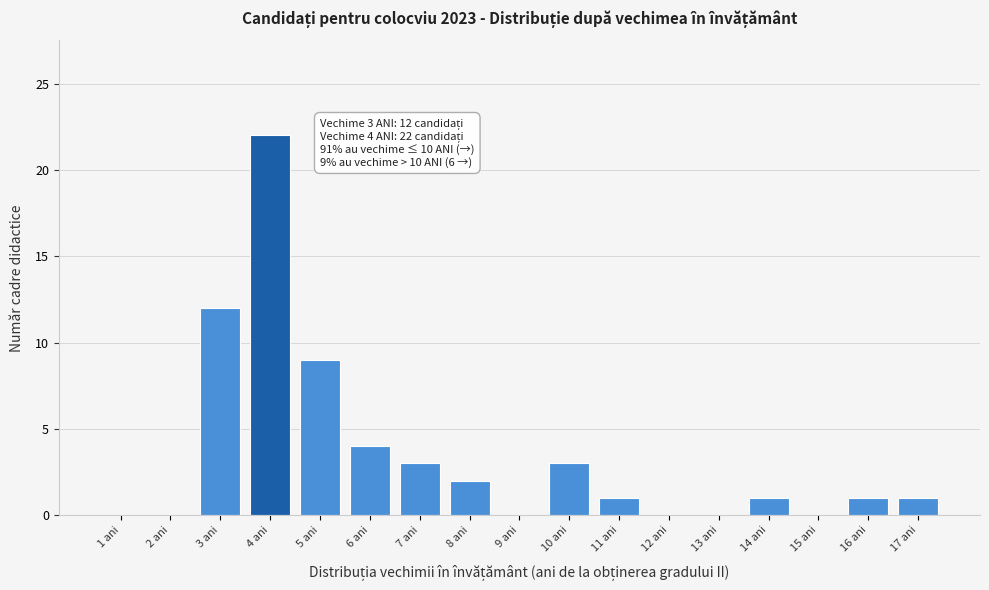

Reading left to right, extract all data points from this chart.

1 ani=0	2 ani=0	3 ani=12	4 ani=22	5 ani=9	6 ani=4	7 ani=3	8 ani=2	9 ani=0	10 ani=3	11 ani=1	12 ani=0	13 ani=0	14 ani=1	15 ani=0	16 ani=1	17 ani=1